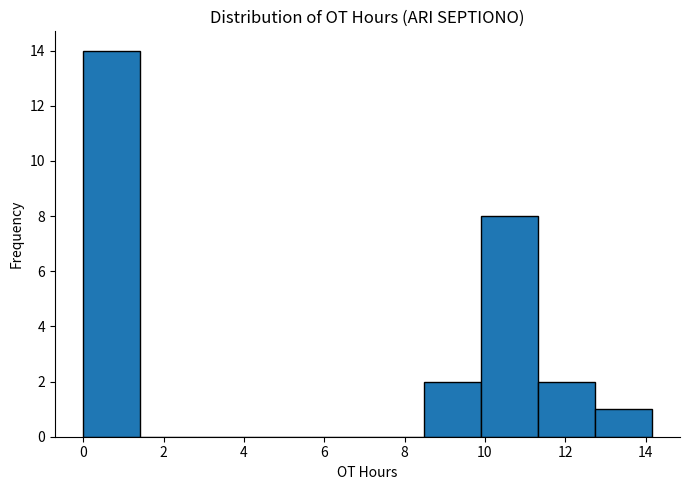

What is the height of the bar covering 0.0 to 1.4 on the x-axis? Neither the bar edges nor the heights are printed on the chart, so give them approximately, as read against the axes.

14